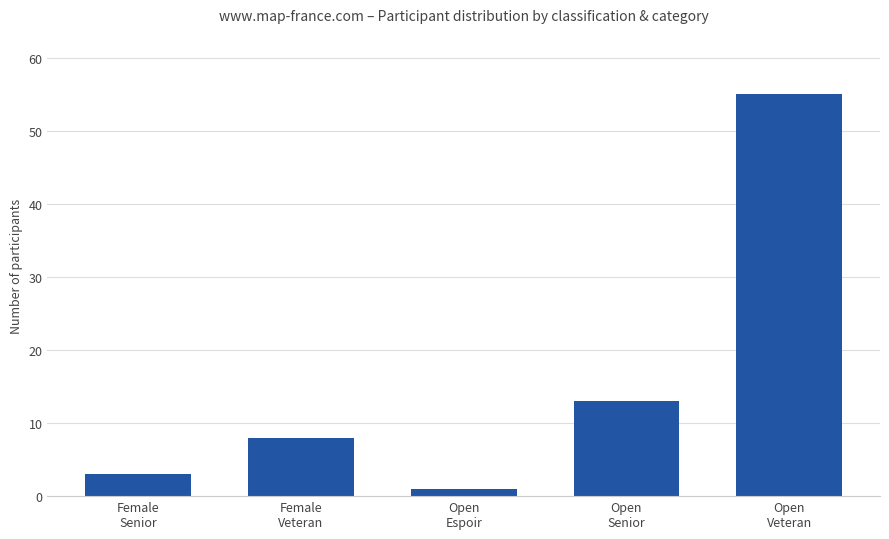

What is the value of the 5th bar from the left?

55